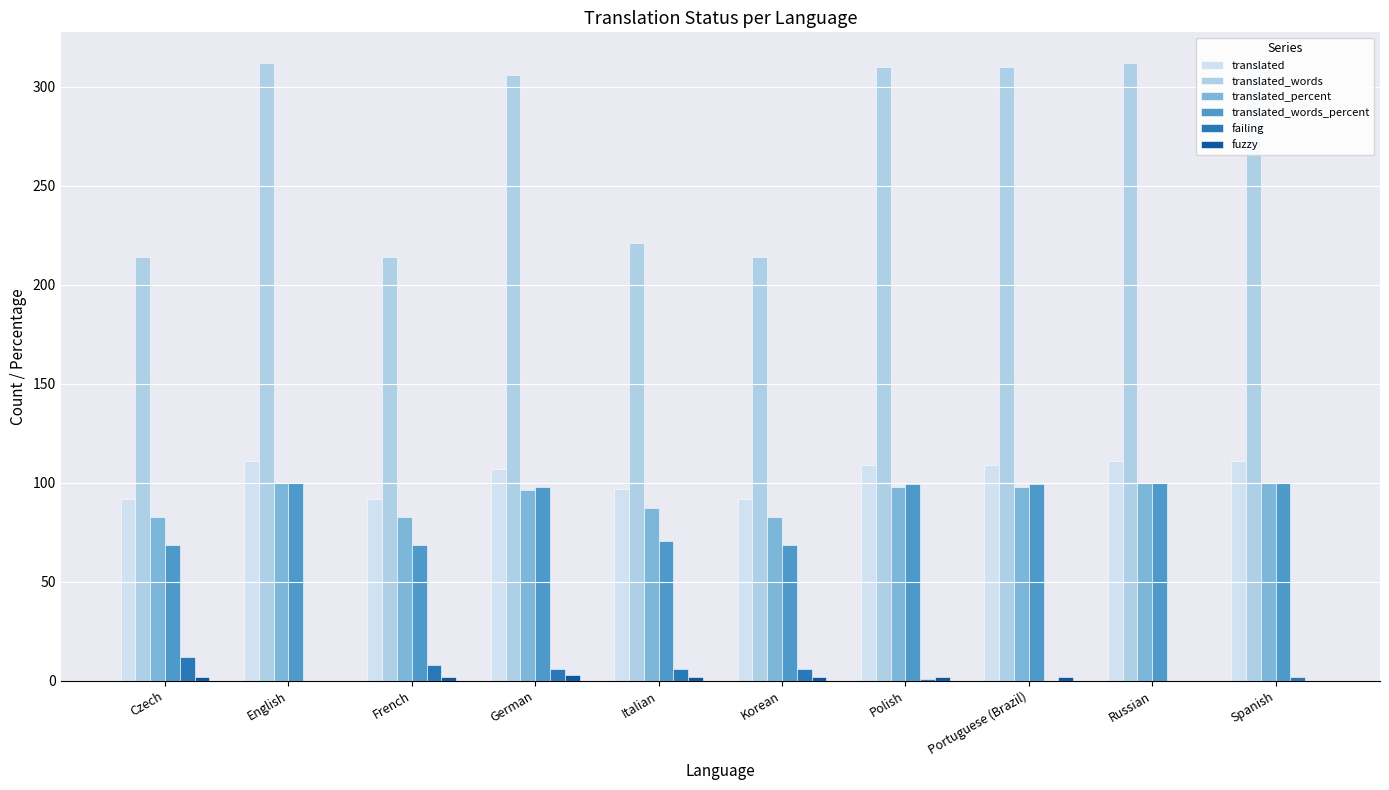

What is the difference between the maximum and second lowest values in the translated_percent series?

17.2